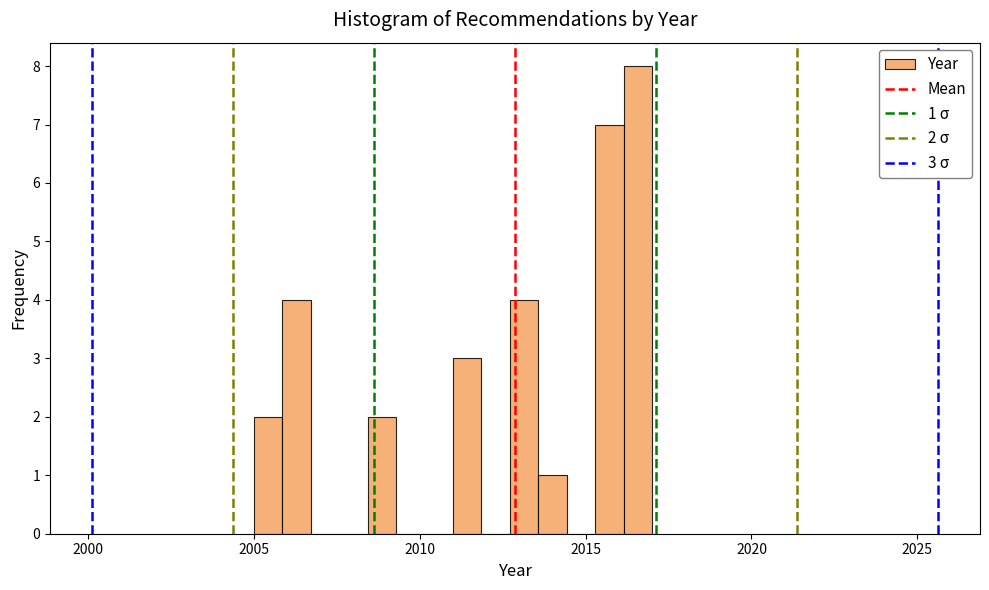

Around what value on the x-axis is the tallest bar? Give the approximate position of its centre, as read against the axis.

2016.5